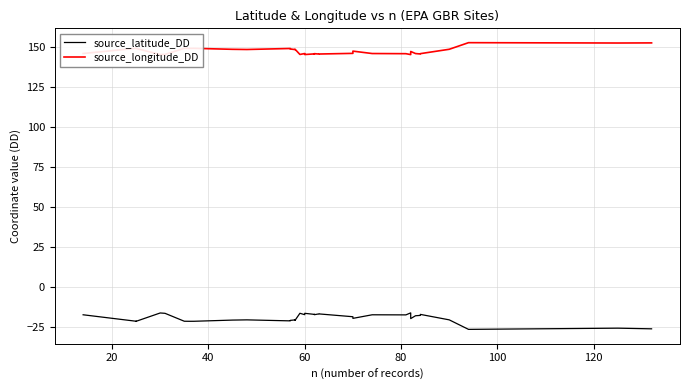

Which series has the largest range (max minus min)?

source_latitude_DD